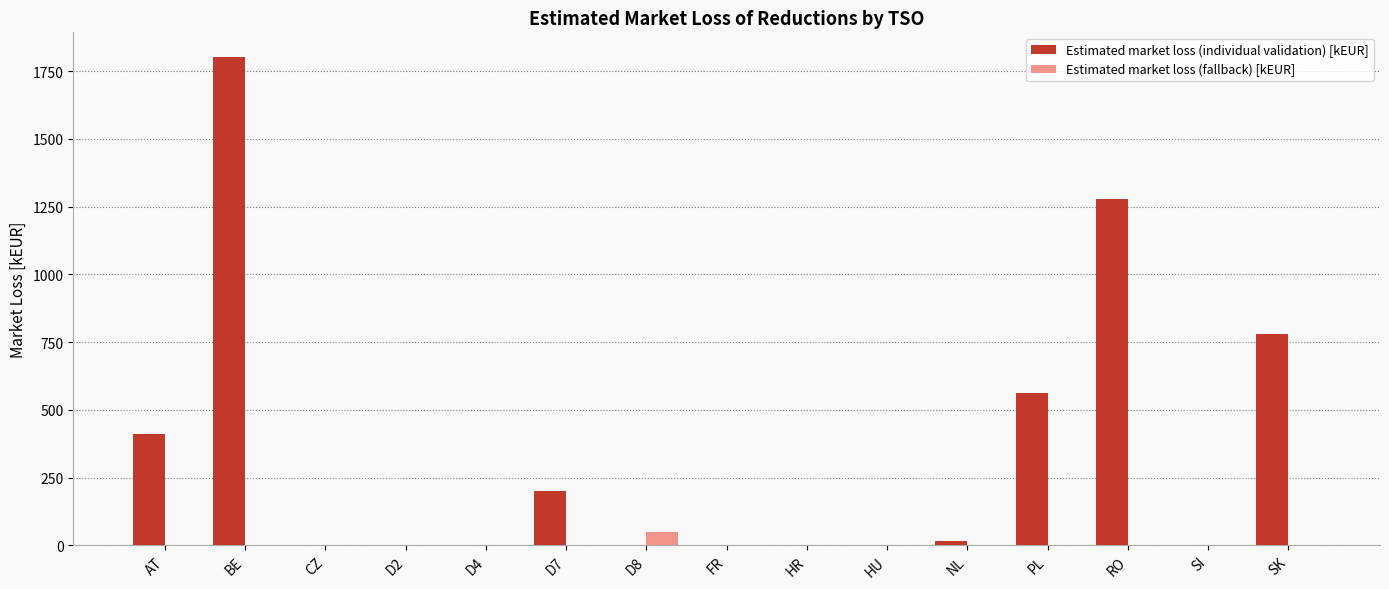

What are all the series names shown in the legend?

Estimated market loss (individual validation) [kEUR], Estimated market loss (fallback) [kEUR]